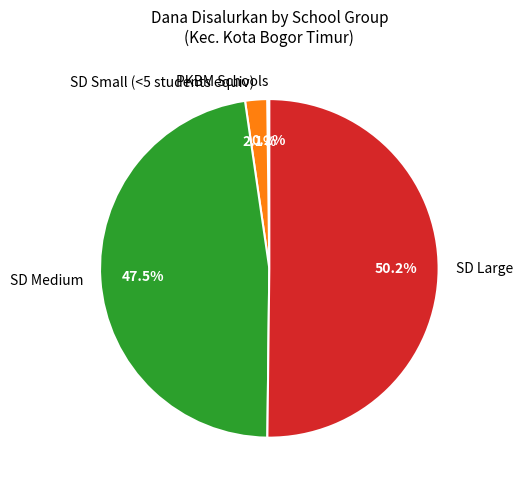

Which category accounts for the majority?

SD Large